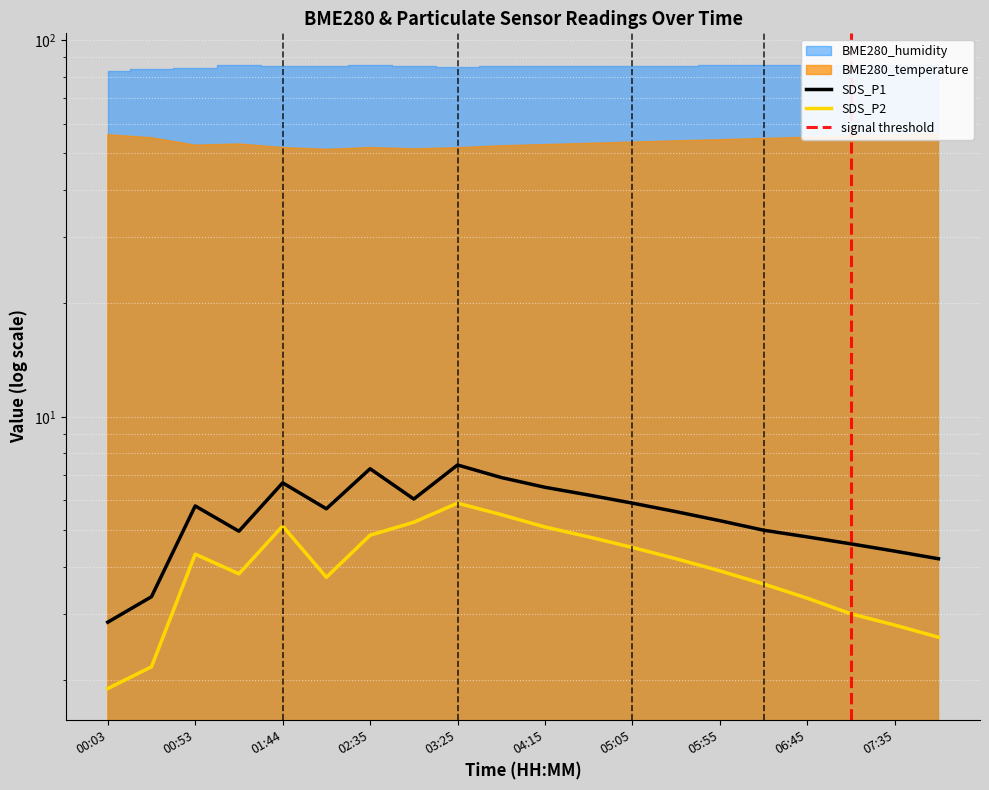

True or false: SDS_P1 has more than 2 interior local peaks.

True